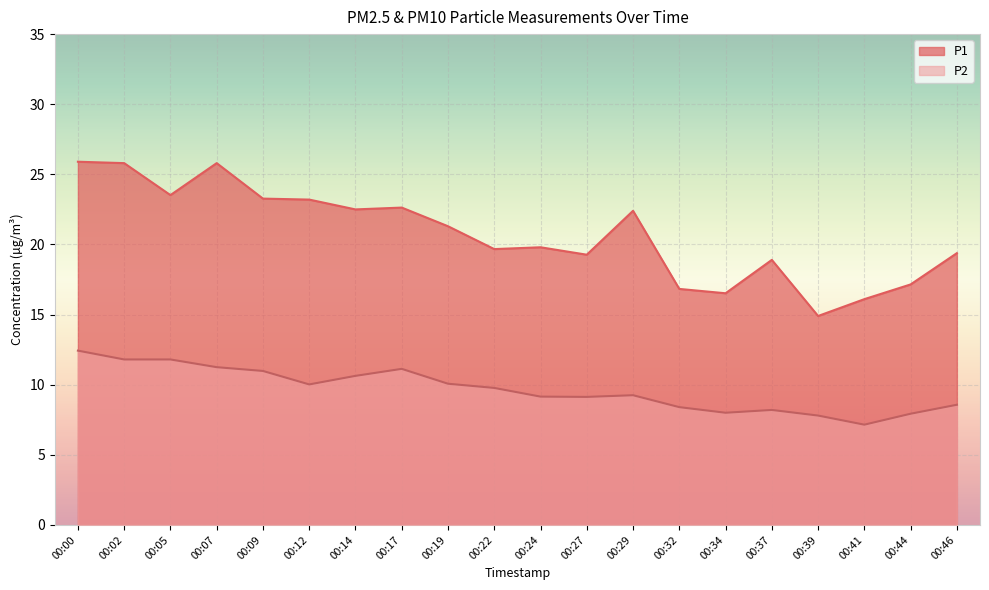

Where does the P1 series first go above 21?

00:00